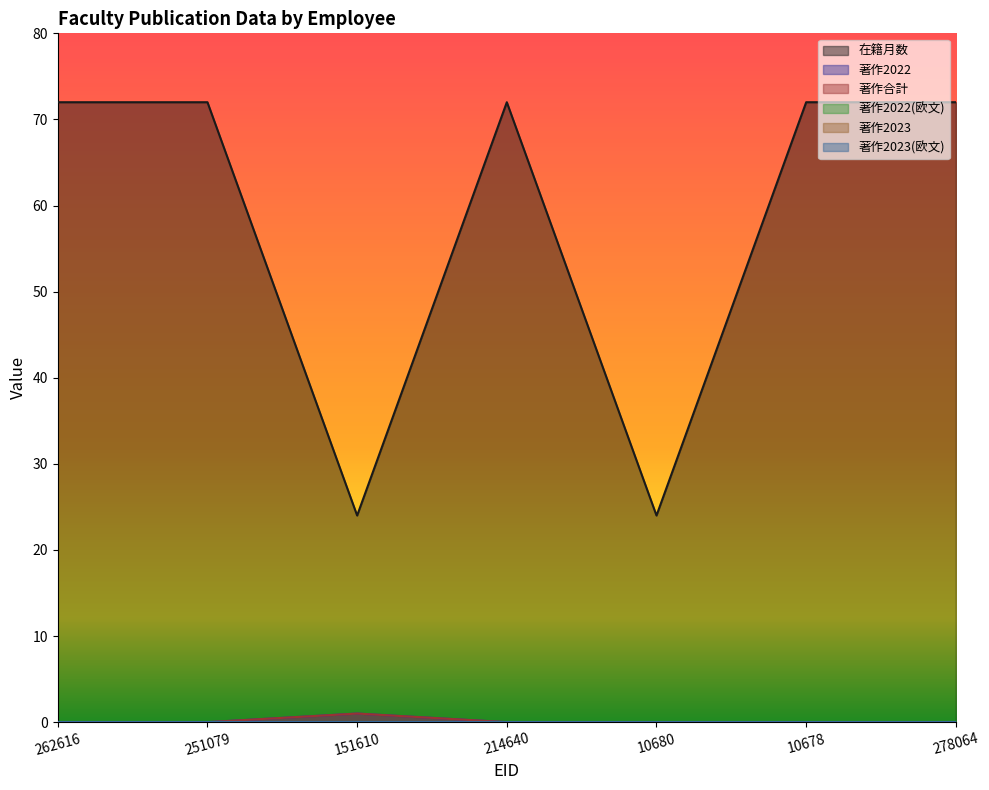

Is the value of 著作2022 at 251079 greater than the value of 在籍月数 at 214640?

No